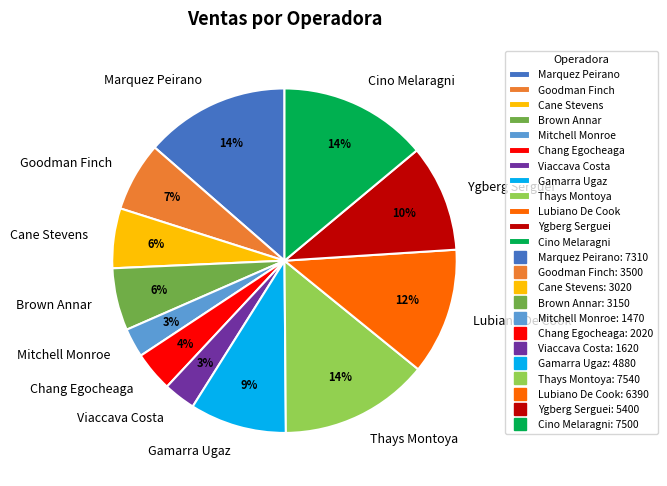

Between Chang Egocheaga and Cino Melaragni, which is larger?

Cino Melaragni